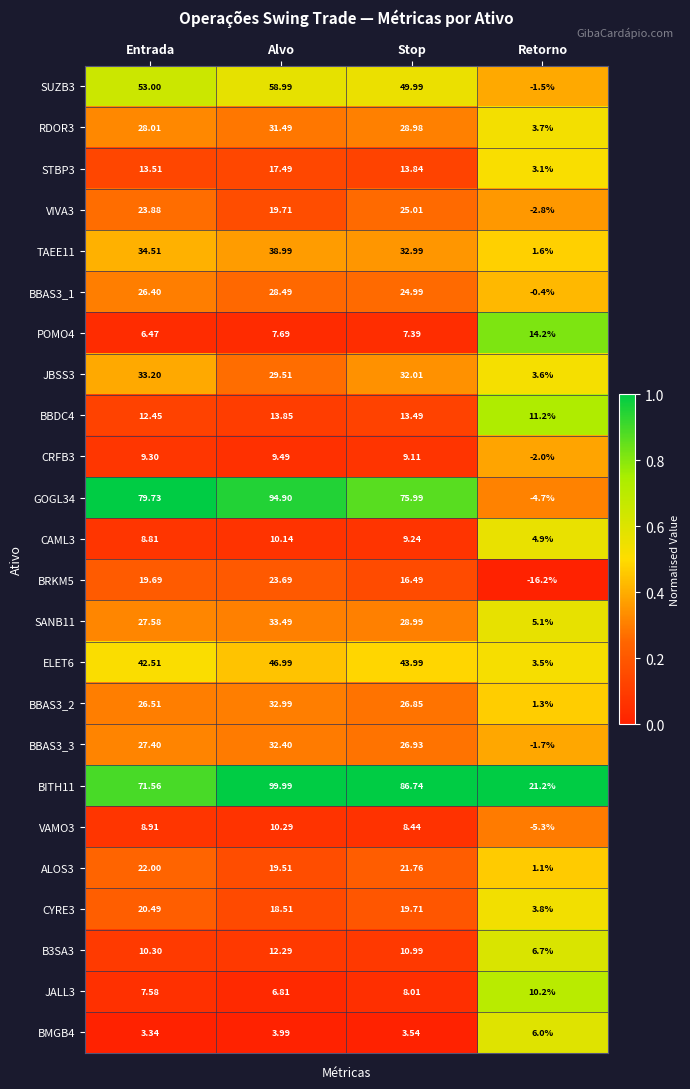

Is the value of VIVA3 at Retorno greater than the value of TAEE11 at Retorno?

No